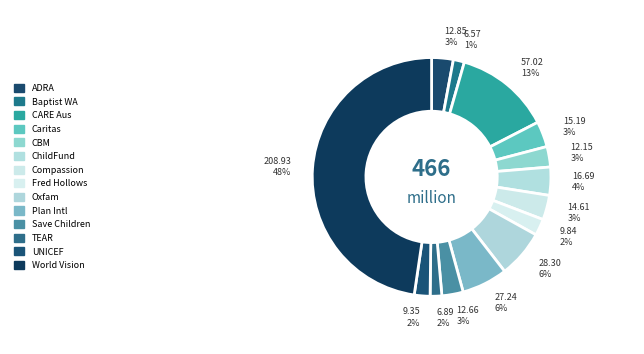

How many segments does this pie chart have?

14